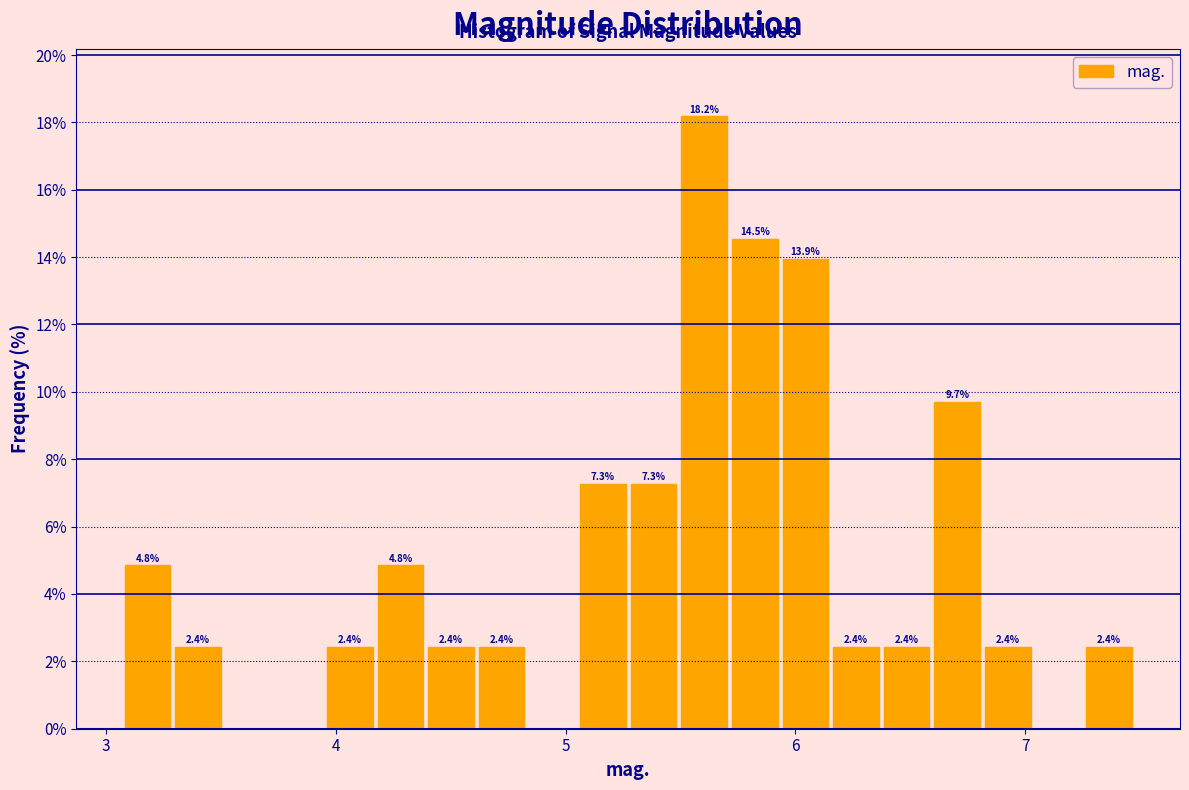

Around what value on the x-axis is the tallest bar? Give the approximate position of its centre, as read against the axis.

5.6